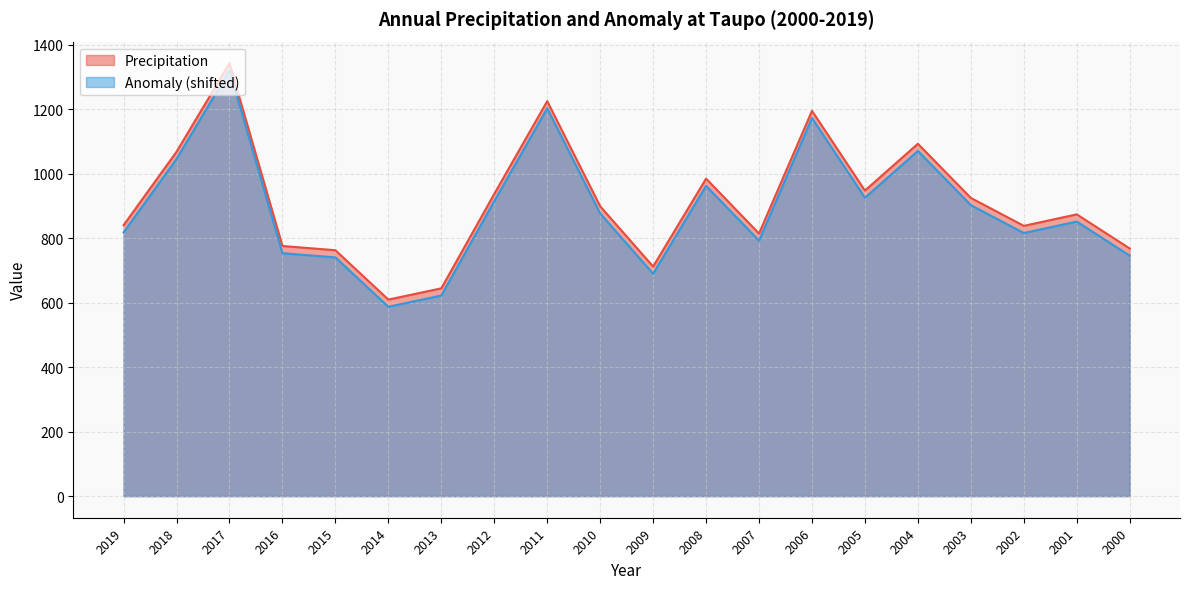

What is the average value of the Precipitation series?

913.0